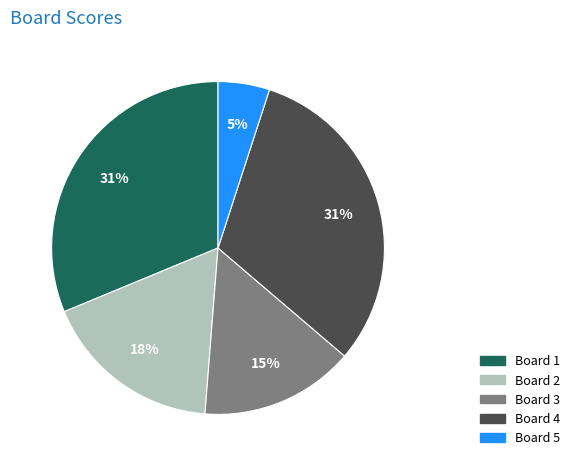

Is Board 1 the majority of the pie?

No